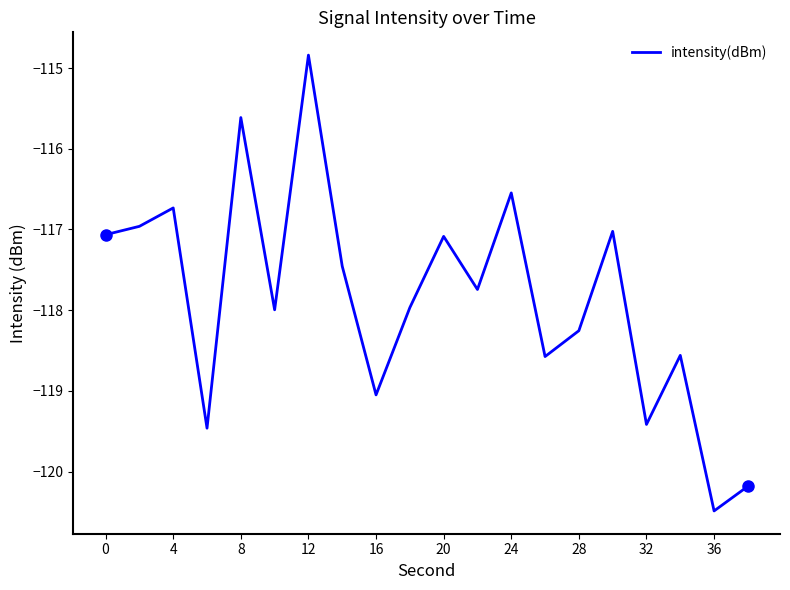

Reading right to left, what are all the values shown in this chart?

-120.2	-120.5	-118.6	-119.4	-117.0	-118.3	-118.6	-116.5	-117.7	-117.1	-118.0	-119.0	-117.5	-114.8	-118.0	-115.6	-119.5	-116.7	-117.0	-117.1